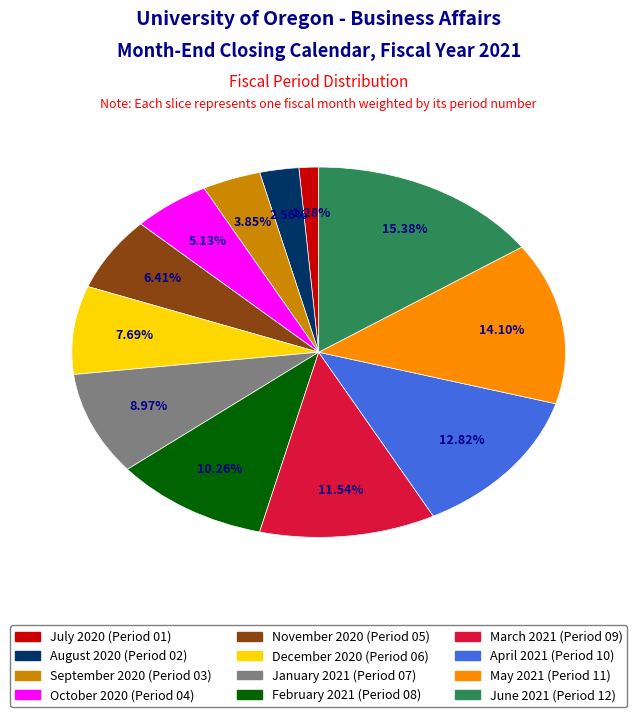

What is the ratio of the value at August 2020 to the value at May 2021?

0.2